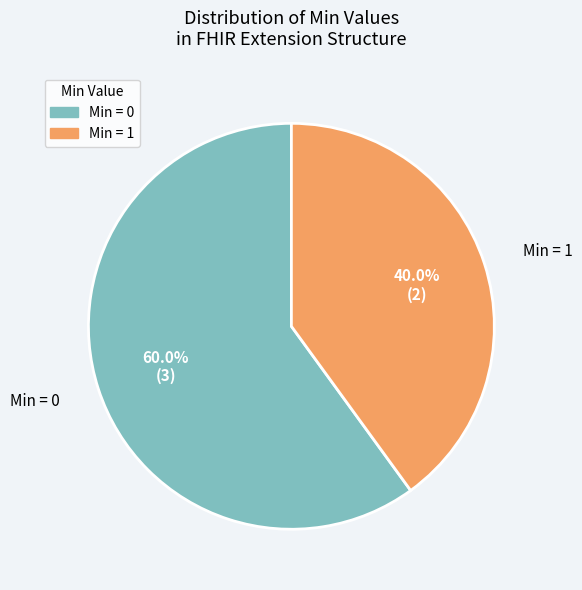

Does any single category account for the majority?

Yes